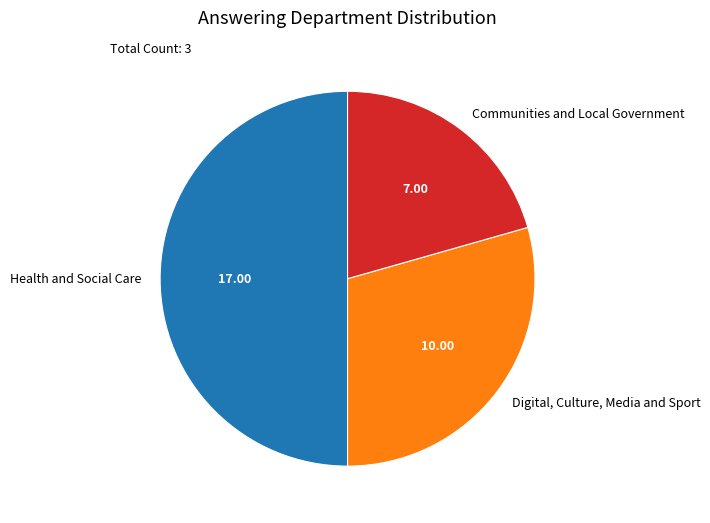

True or false: Digital, Culture, Media and Sport accounts for 23% of the total.

False